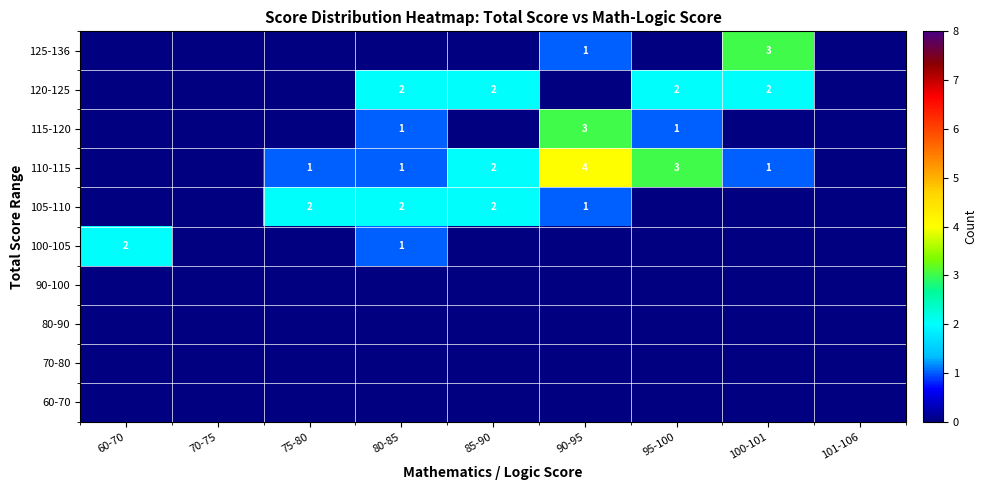

Is the value of 90-100 at 70-75 greater than the value of 125-136 at 100-101?

No